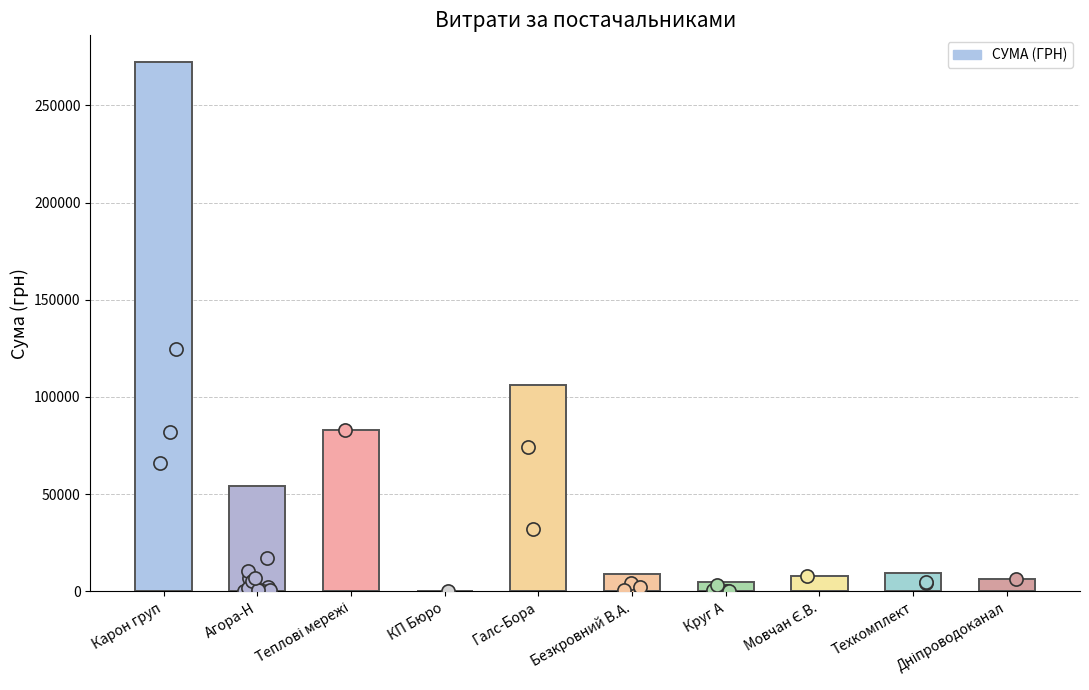

What is the change in value from Мовчан Є.В. to Техкомплект?

+1380.2